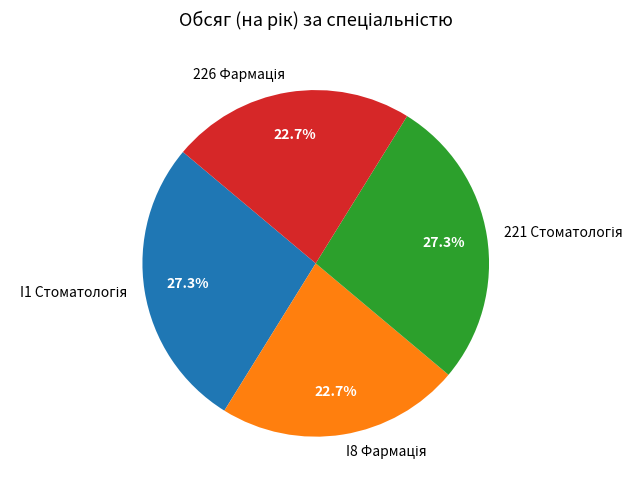

Is there any slice that represents more than half of the pie?

No